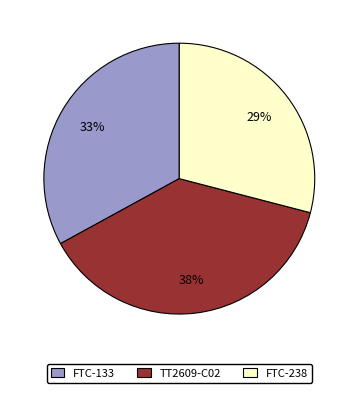

What is the smallest slice in the pie chart?

FTC-238